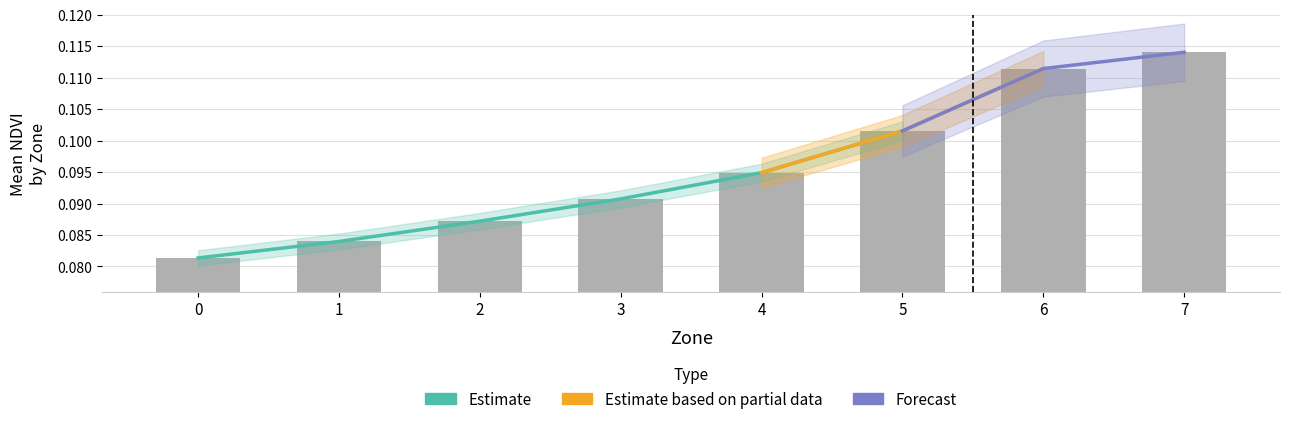

At which category does the chart reach its peak across all series?

7